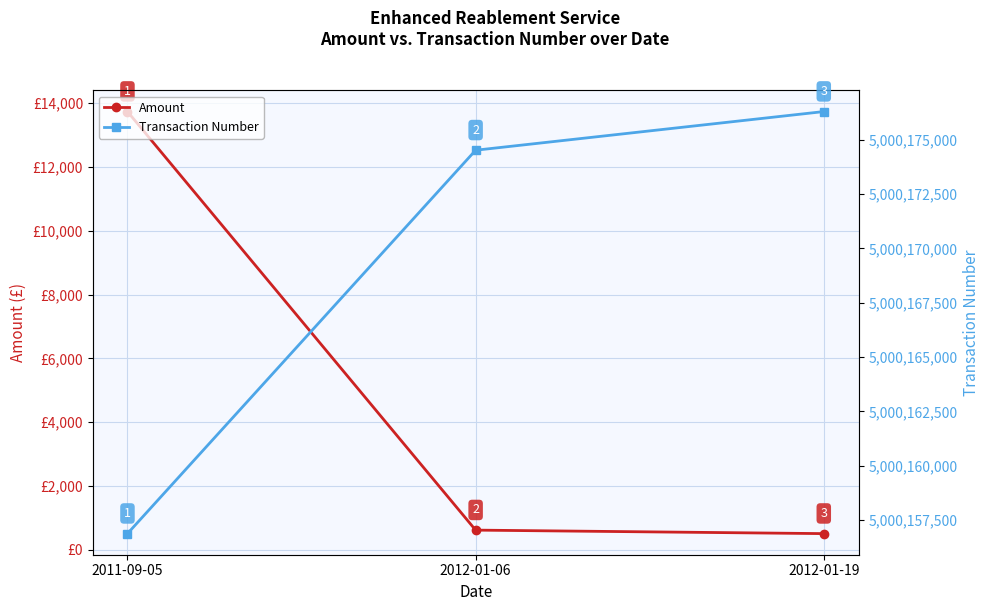

Count the number of data series in this chart.

2